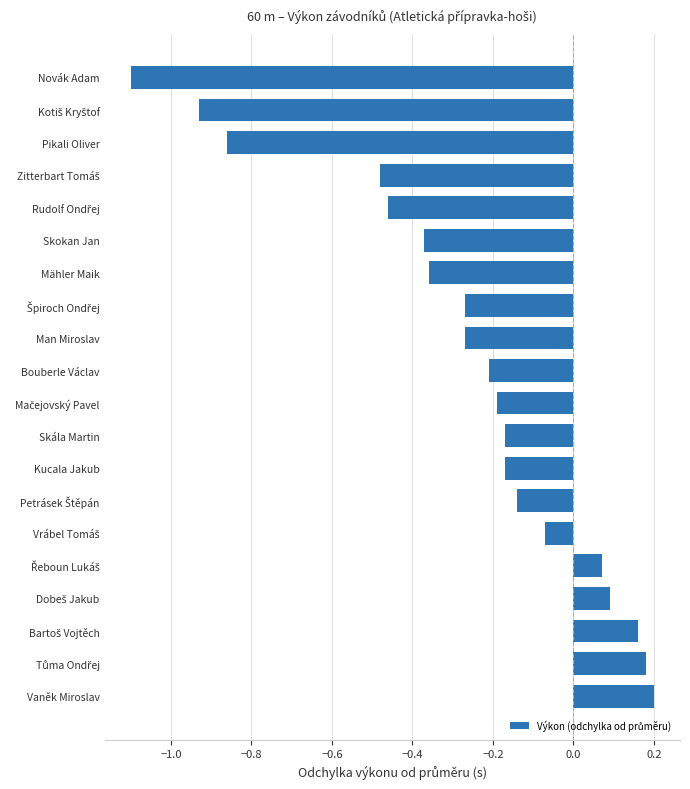

What is the difference between the second highest and second lowest values?

1.1